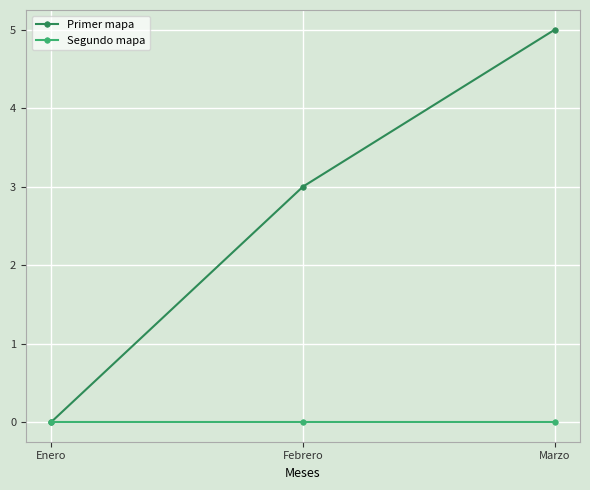

List the series in order of their overall mean, highest first.

Primer mapa, Segundo mapa